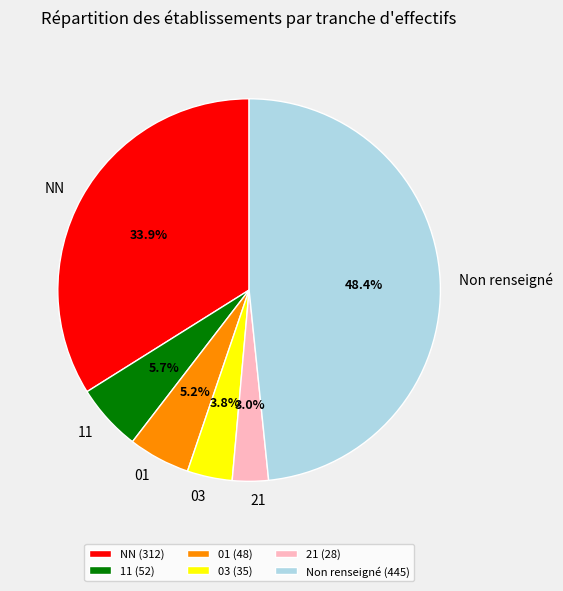

Approximately how many times larger is the value at 03 compared to NN?

0.1